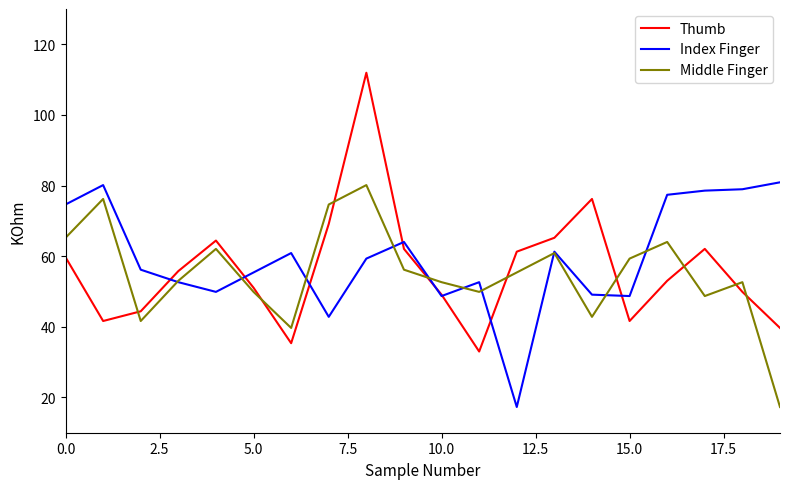

True or false: Thumb and Index Finger intersect in this chart.

True